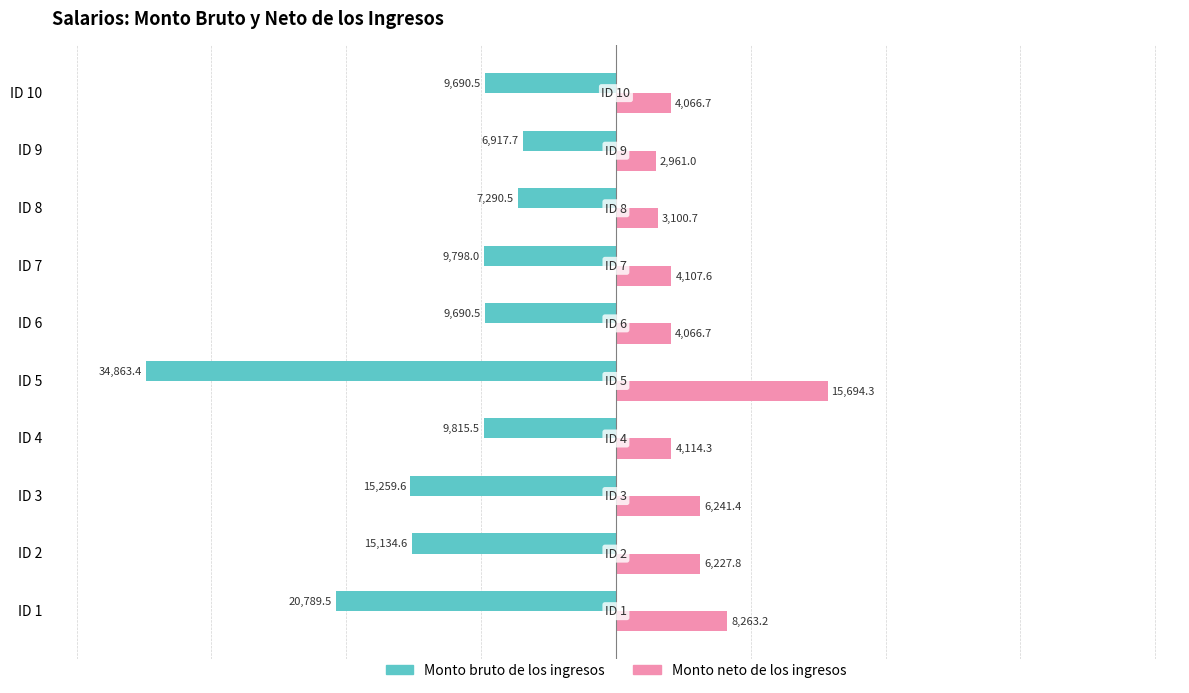

What is the average value of the Monto neto de los ingresos series?

5884.4